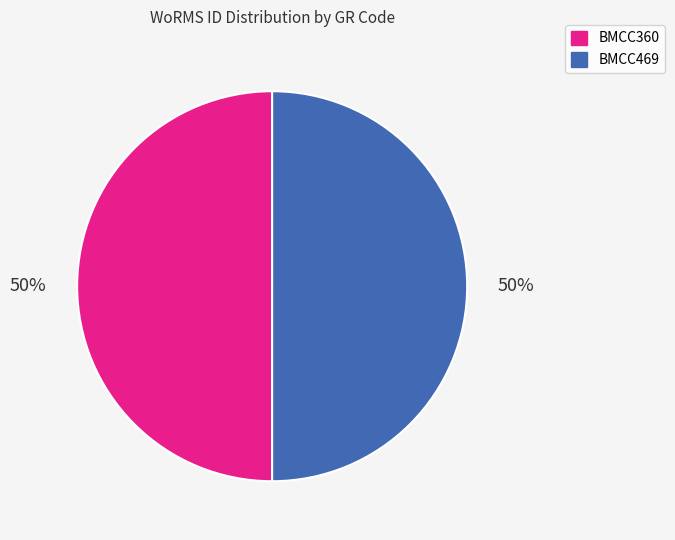

Combined, do BMCC469 and BMCC360 account for over 50%?

Yes